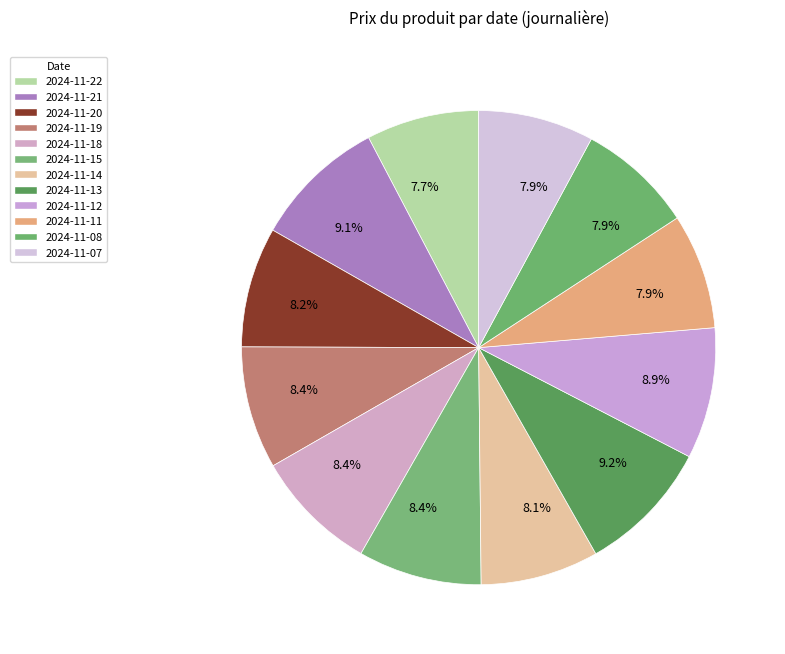

The 2024-11-12 slice represents 9% of the pie. True or false?

True